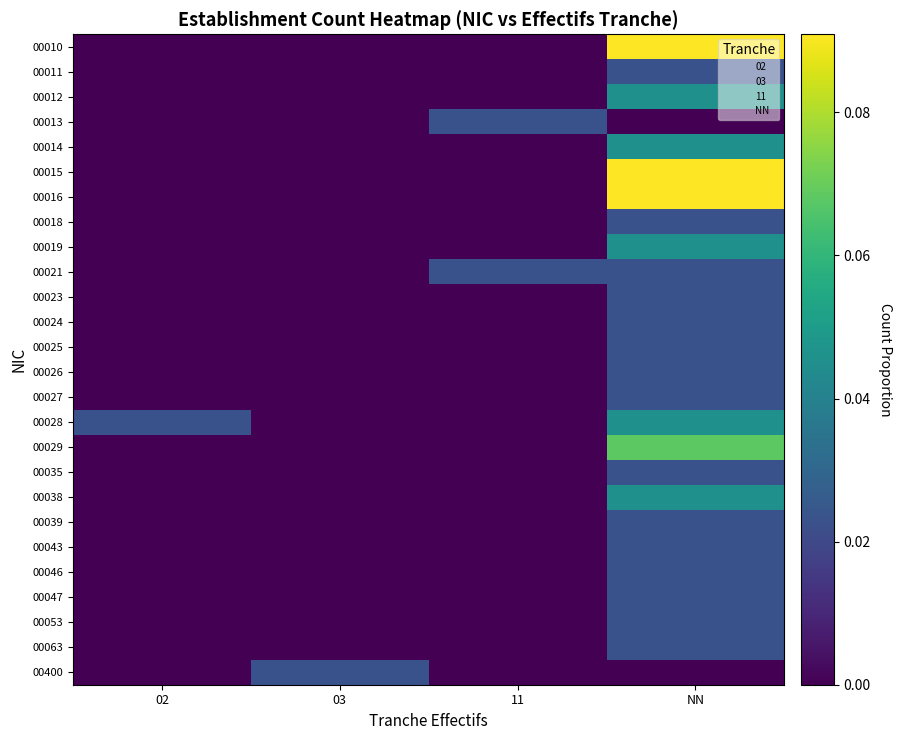

Reading left to right, extract all data points from this chart.

00010: 02=0.0	03=0.0	11=0.0	NN=0.1
00011: 02=0.0	03=0.0	11=0.0	NN=0.0
00012: 02=0.0	03=0.0	11=0.0	NN=0.0
00013: 02=0.0	03=0.0	11=0.0	NN=0.0
00014: 02=0.0	03=0.0	11=0.0	NN=0.0
00015: 02=0.0	03=0.0	11=0.0	NN=0.1
00016: 02=0.0	03=0.0	11=0.0	NN=0.1
00018: 02=0.0	03=0.0	11=0.0	NN=0.0
00019: 02=0.0	03=0.0	11=0.0	NN=0.0
00021: 02=0.0	03=0.0	11=0.0	NN=0.0
00023: 02=0.0	03=0.0	11=0.0	NN=0.0
00024: 02=0.0	03=0.0	11=0.0	NN=0.0
00025: 02=0.0	03=0.0	11=0.0	NN=0.0
00026: 02=0.0	03=0.0	11=0.0	NN=0.0
00027: 02=0.0	03=0.0	11=0.0	NN=0.0
00028: 02=0.0	03=0.0	11=0.0	NN=0.0
00029: 02=0.0	03=0.0	11=0.0	NN=0.1
00035: 02=0.0	03=0.0	11=0.0	NN=0.0
00038: 02=0.0	03=0.0	11=0.0	NN=0.0
00039: 02=0.0	03=0.0	11=0.0	NN=0.0
00043: 02=0.0	03=0.0	11=0.0	NN=0.0
00046: 02=0.0	03=0.0	11=0.0	NN=0.0
00047: 02=0.0	03=0.0	11=0.0	NN=0.0
00053: 02=0.0	03=0.0	11=0.0	NN=0.0
00063: 02=0.0	03=0.0	11=0.0	NN=0.0
00400: 02=0.0	03=0.0	11=0.0	NN=0.0